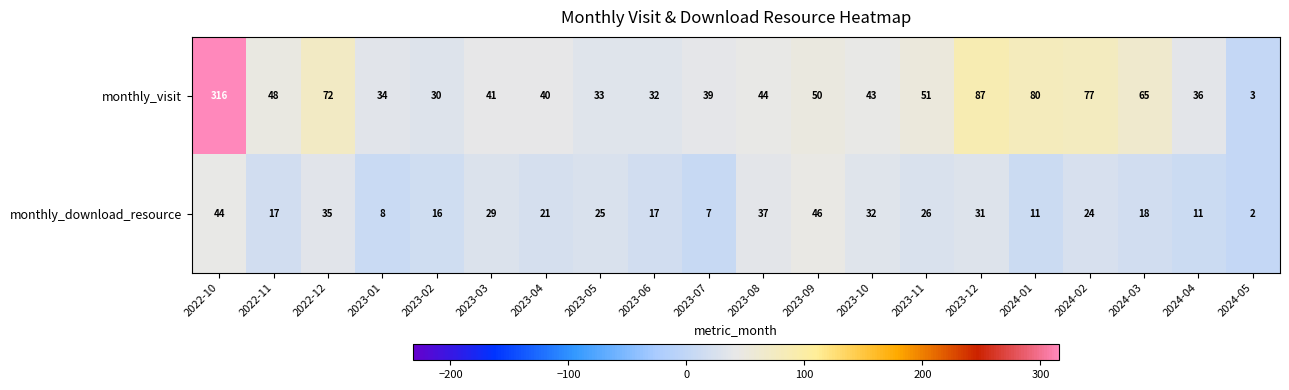

Rank the series by their average value, from lowest to highest.

monthly_download_resource, monthly_visit